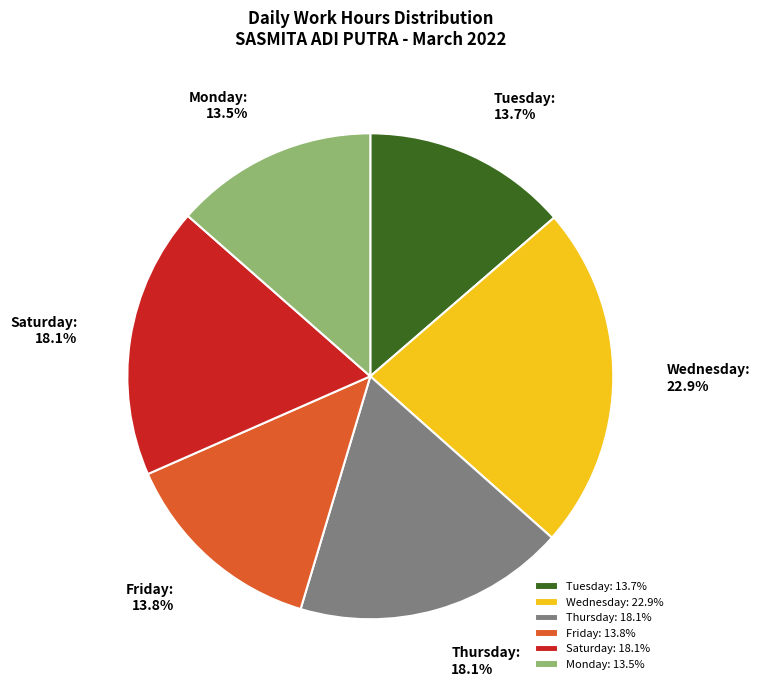

Is there a majority slice in this chart?

No